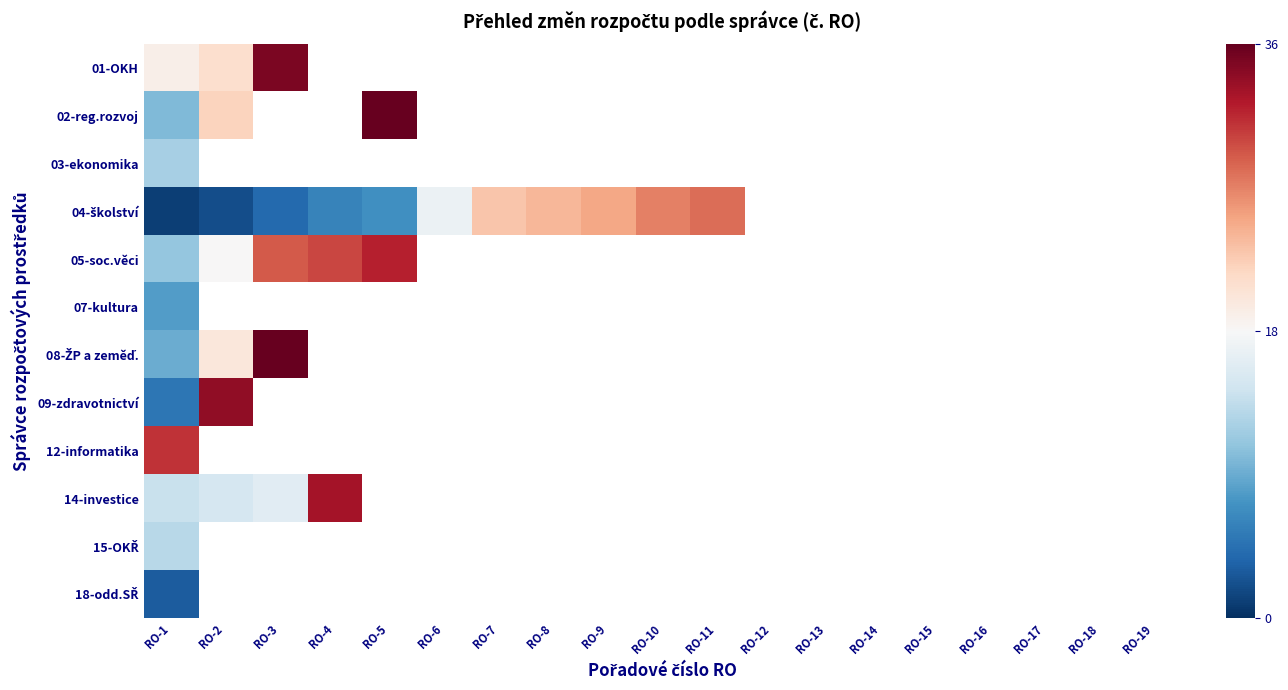

At which category is the sum across all series the highest?

RO-1